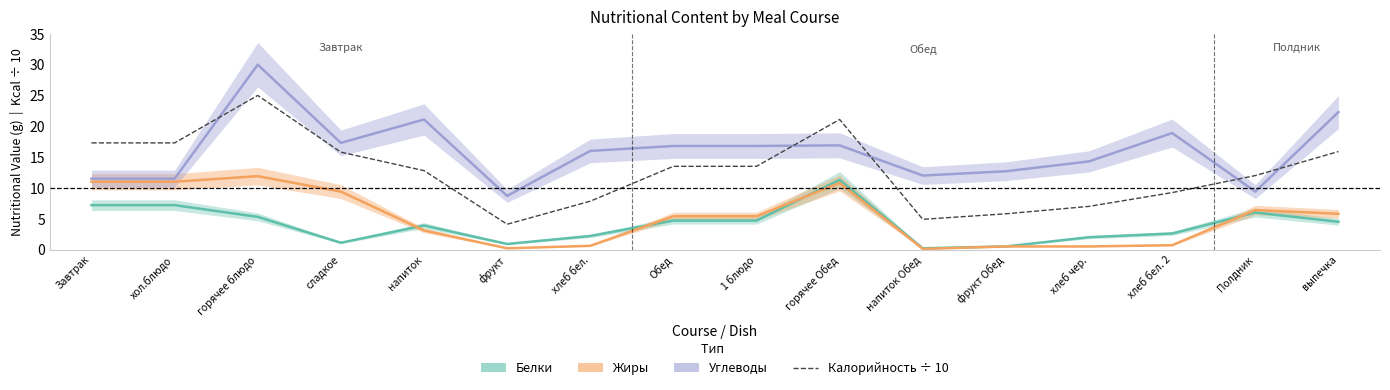

True or false: the data shows 4.9 at напиток Обед.

True